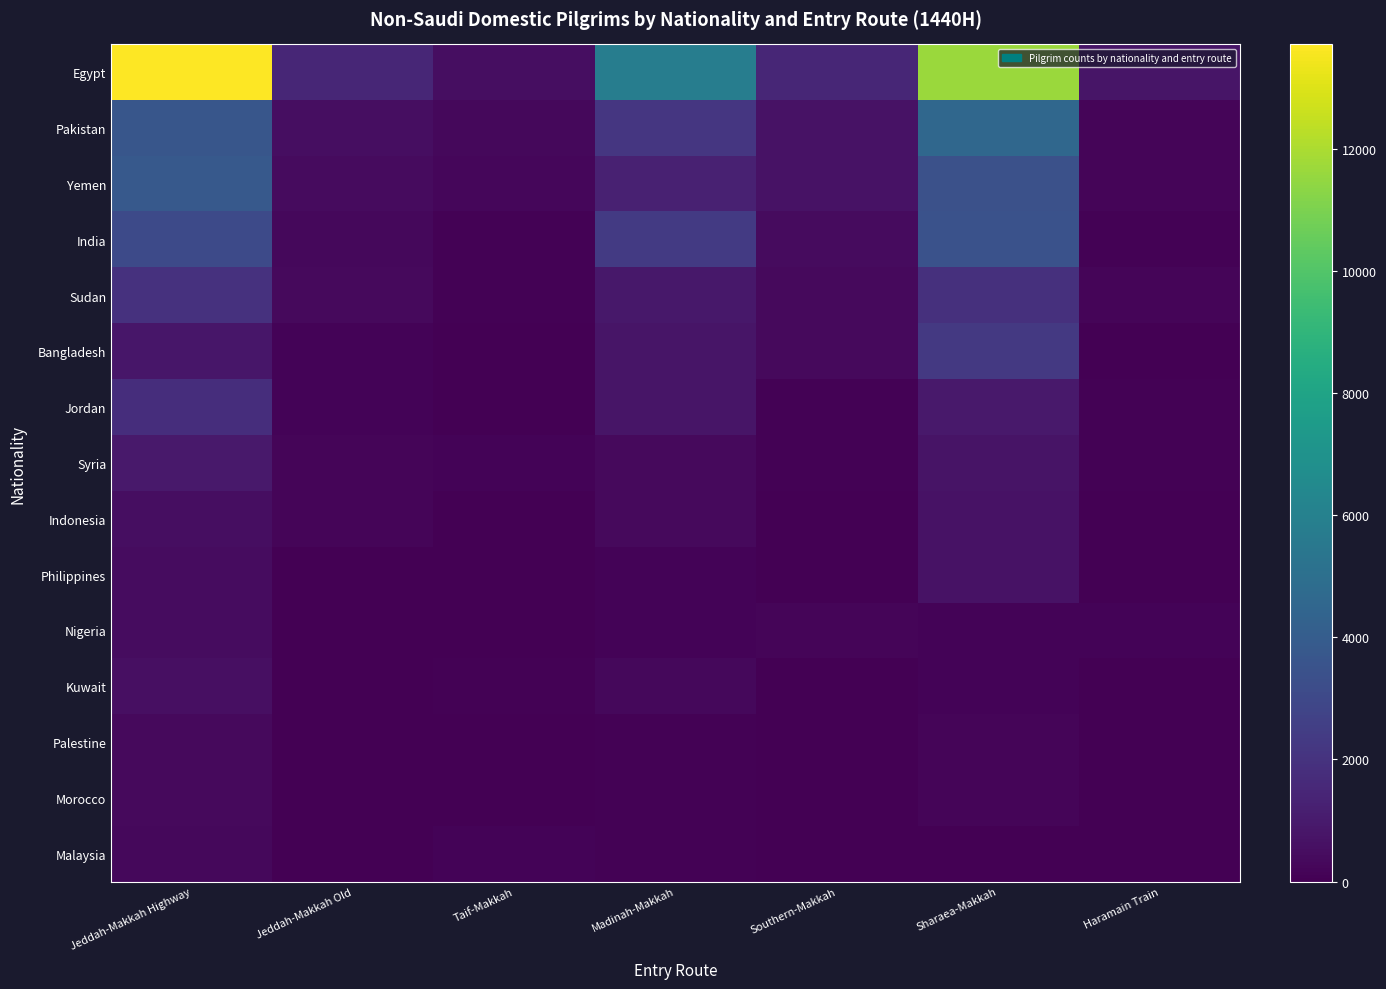

What is the total value across all series at Sharaea-Makkah?

30899